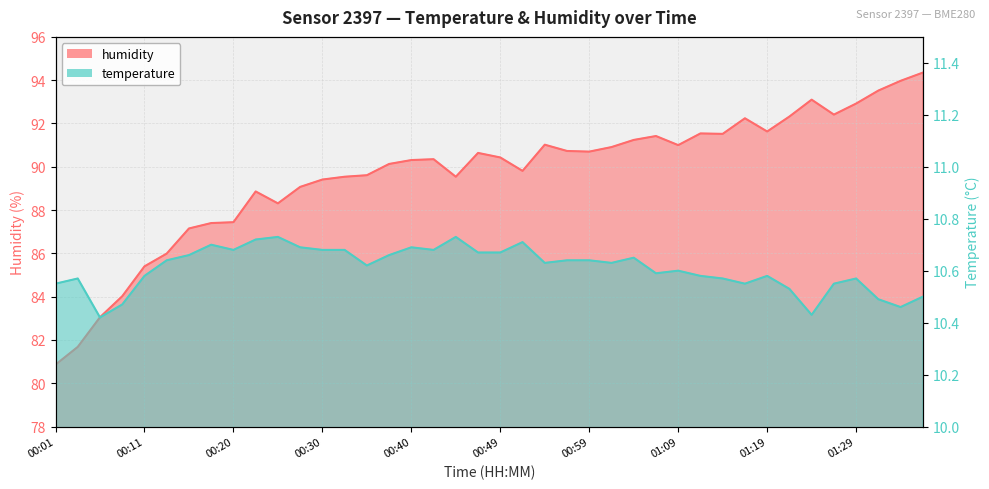

Rank the series by their average value, from lowest to highest.

temperature, humidity